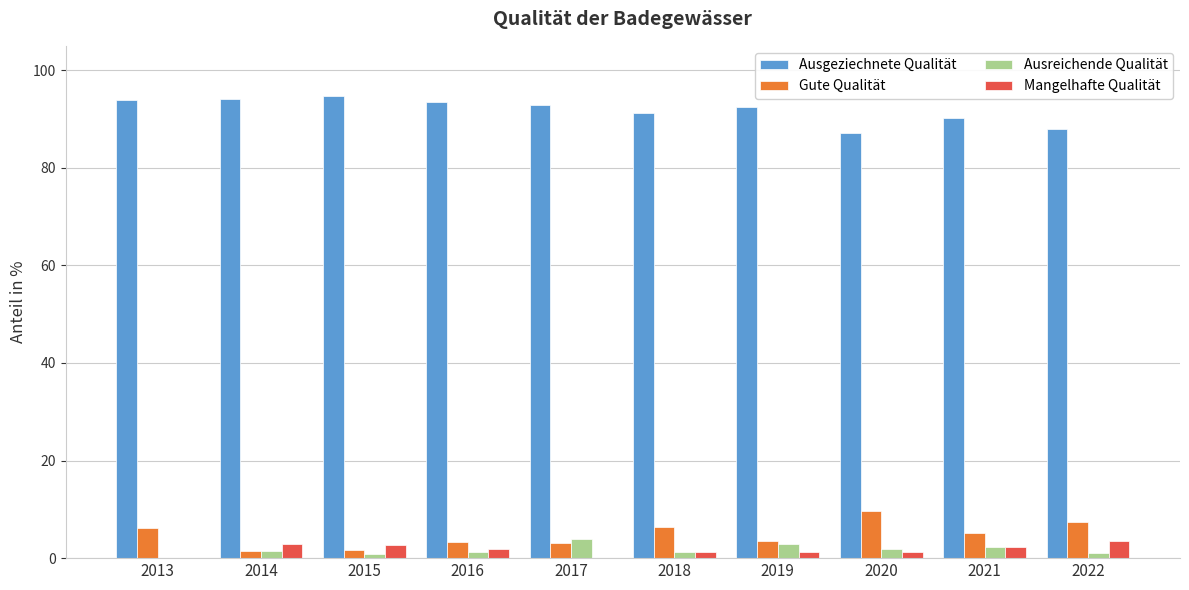

What is the greatest value displayed?

94.8